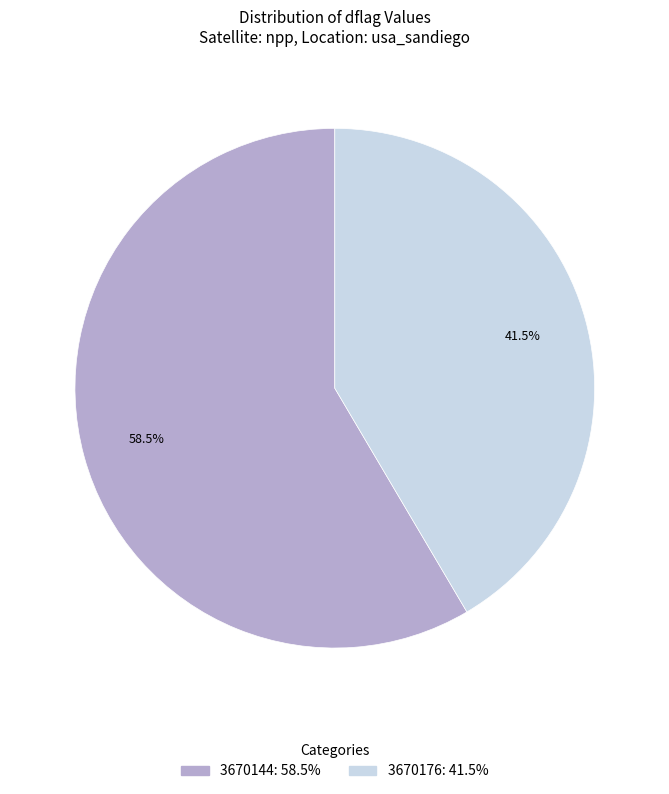

To the nearest percent, what is the difference between the 3670144 and 3670176 slice percentages?

17%